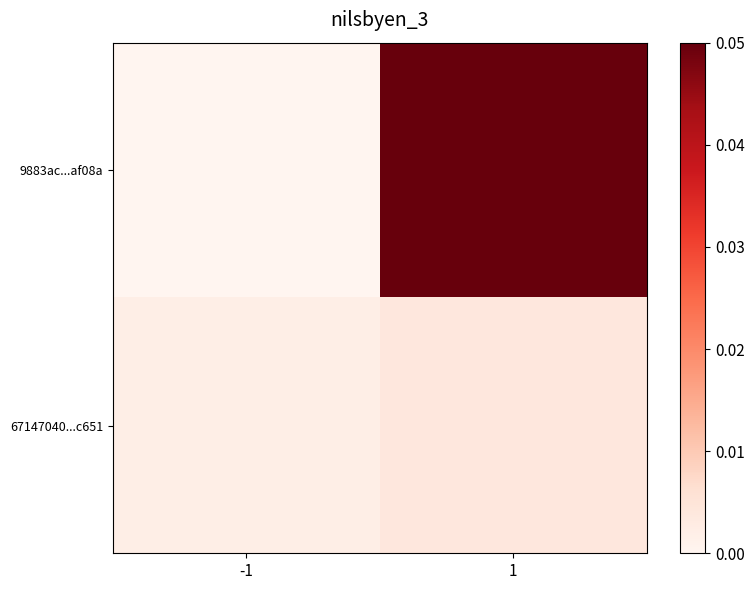

Count the number of categories in the chart.

2